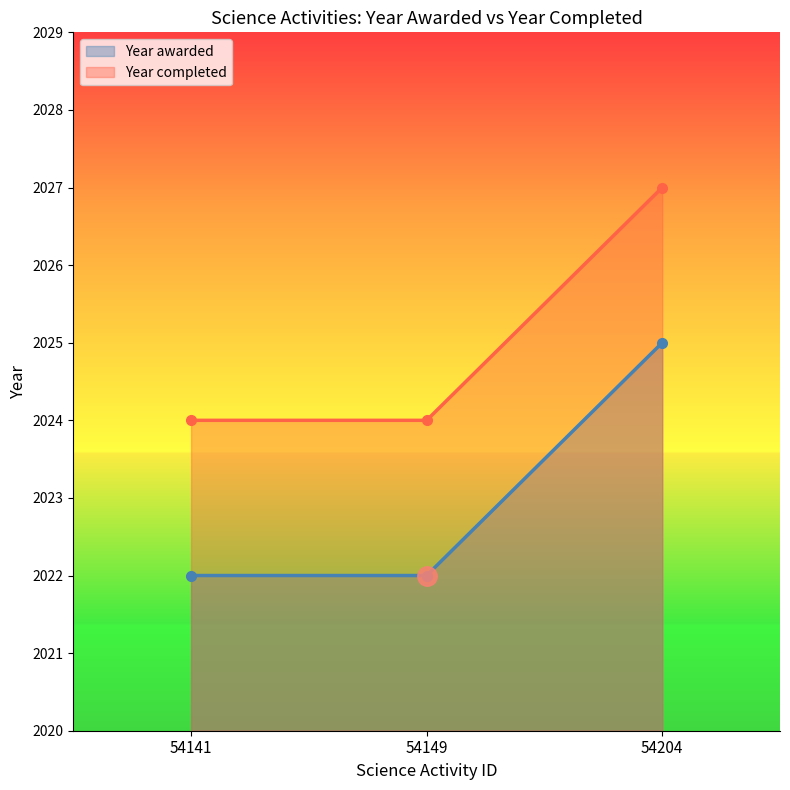

What is the highest value of the Year completed series?

2027